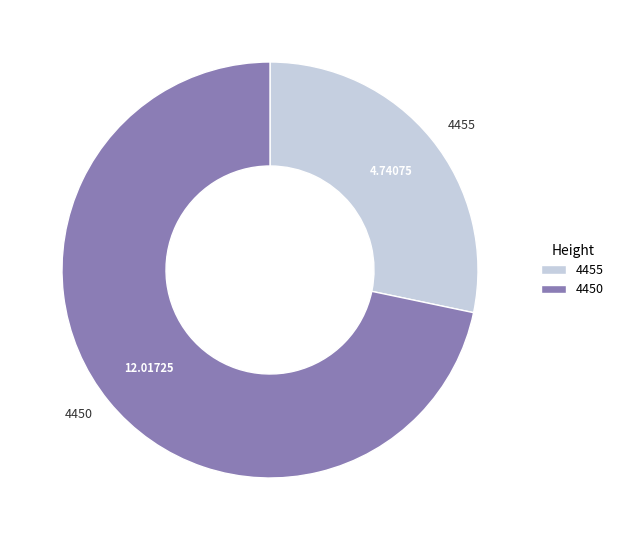

Combined, do 4.74075 and 12.01725 account for over 50%?

Yes